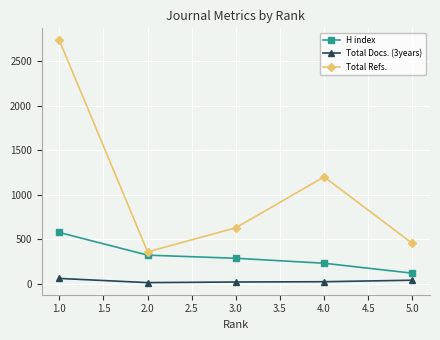

List the series in order of their overall mean, highest first.

Total Refs., H index, Total Docs. (3years)